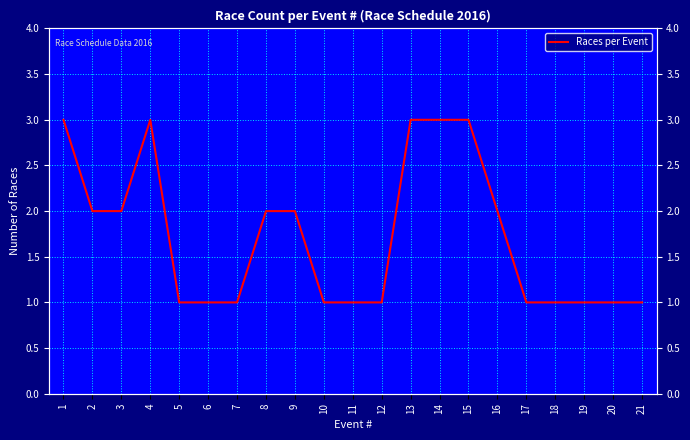

Is this an area chart (filled region under the line)?

No